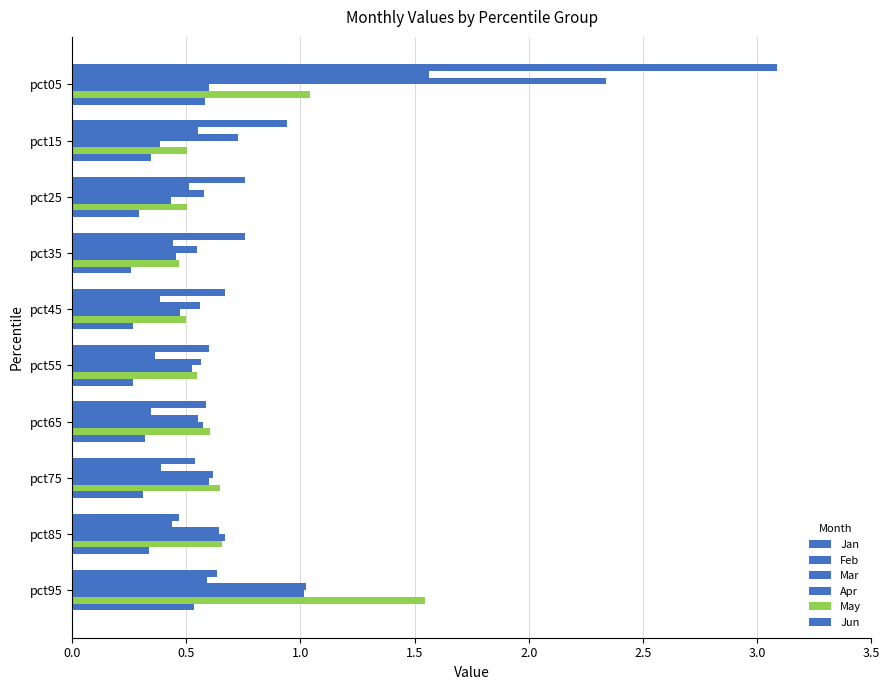

How many distinct data groups are displayed?

6